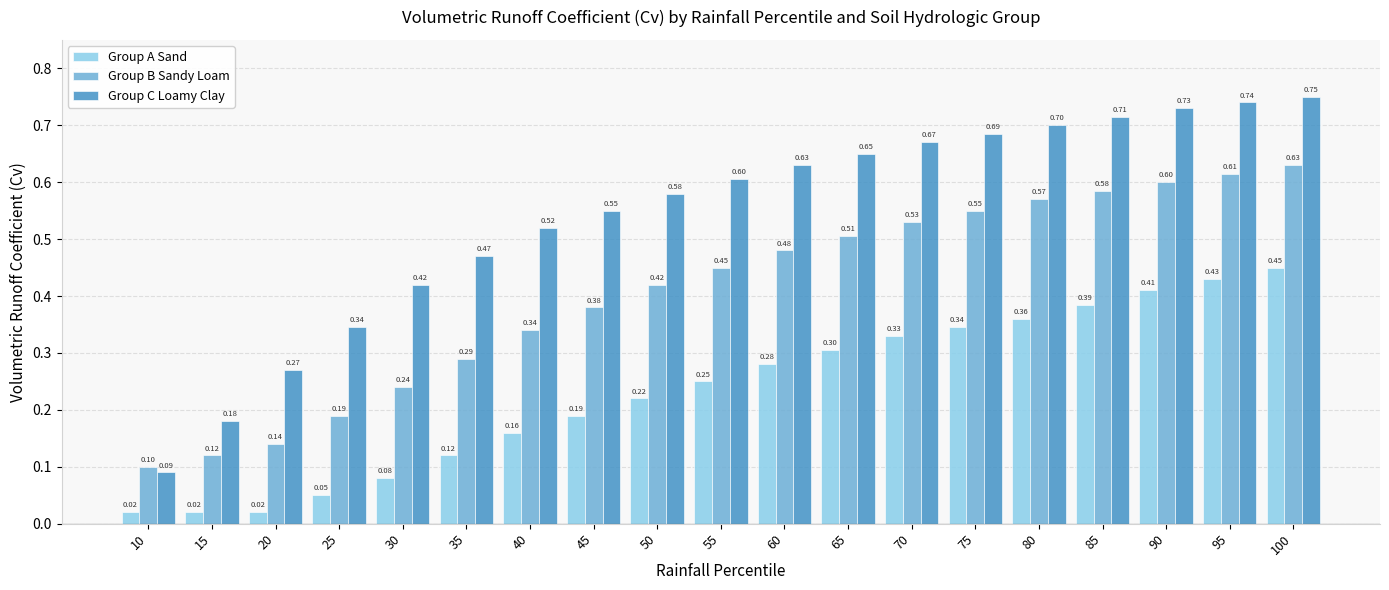

What is the difference between the highest and lowest values at 25?

0.3